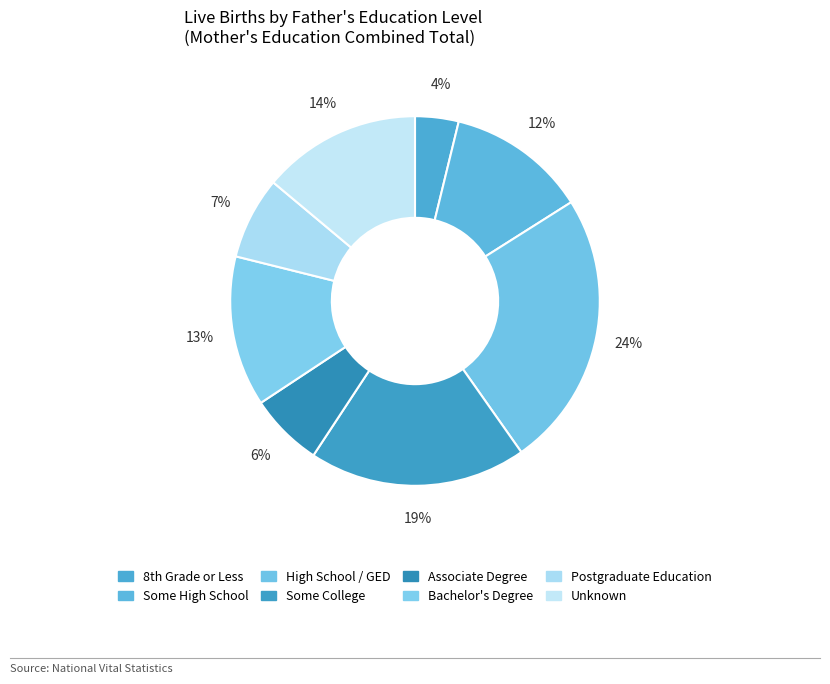

Is Bachelor's Degree the majority of the pie?

No